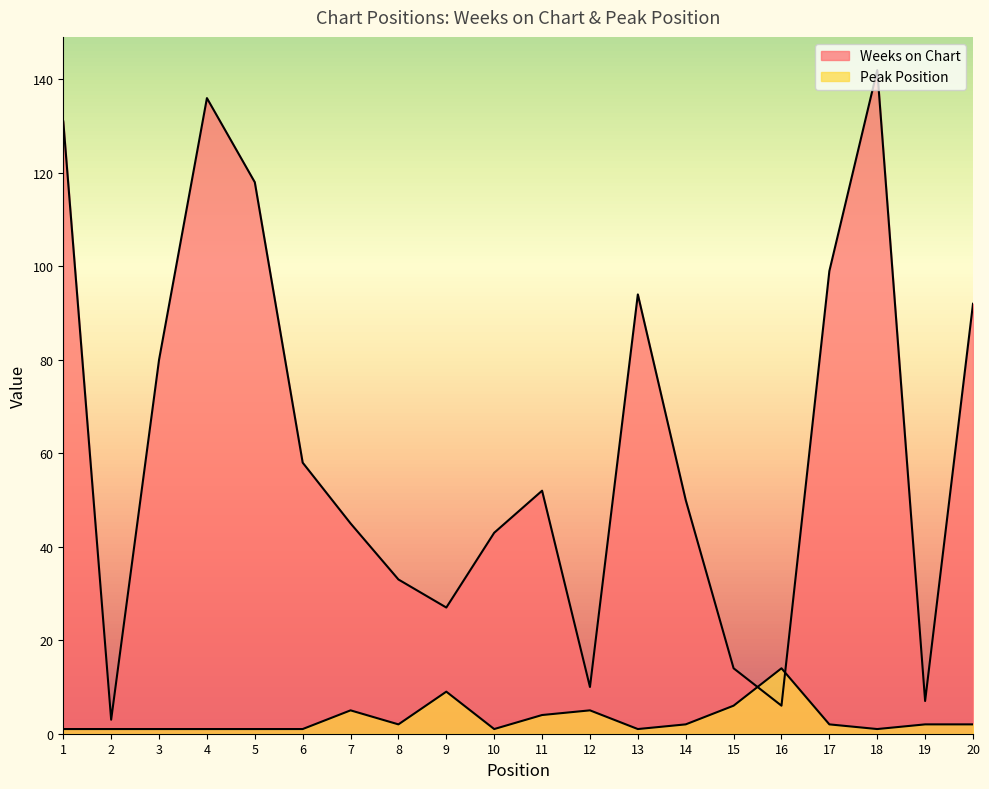

What is the difference between the maximum and minimum values in the Peak Position series?

13